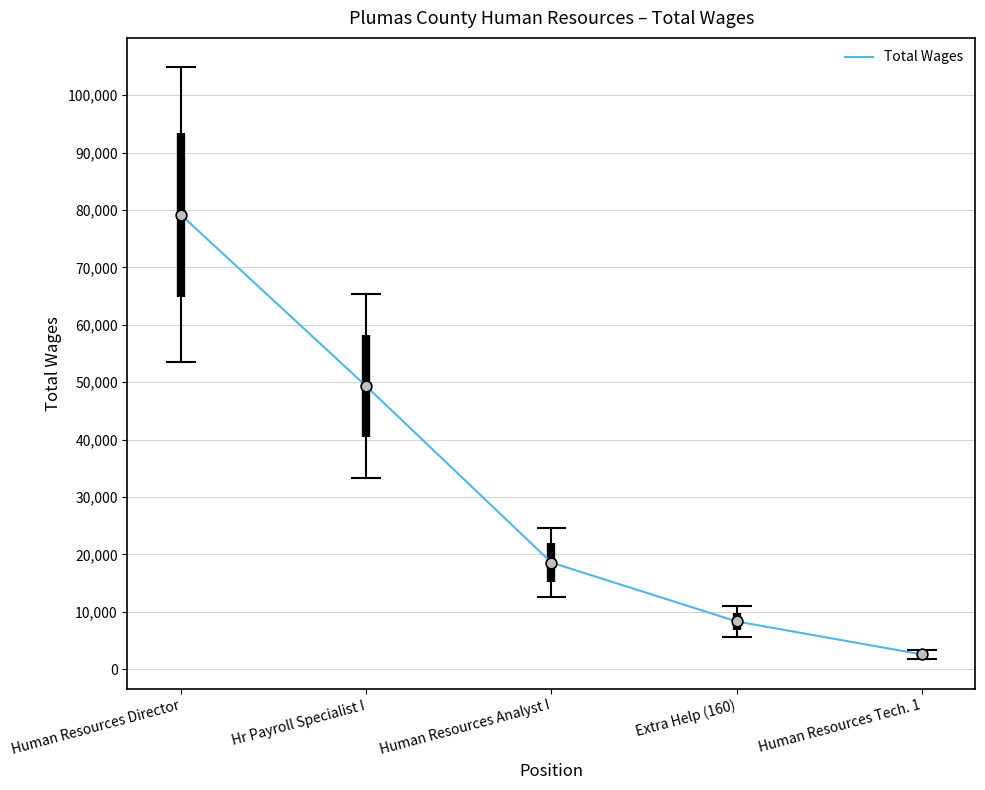

Approximately how many times larger is the value at Hr Payroll Specialist I compared to Human Resources Director?

0.6